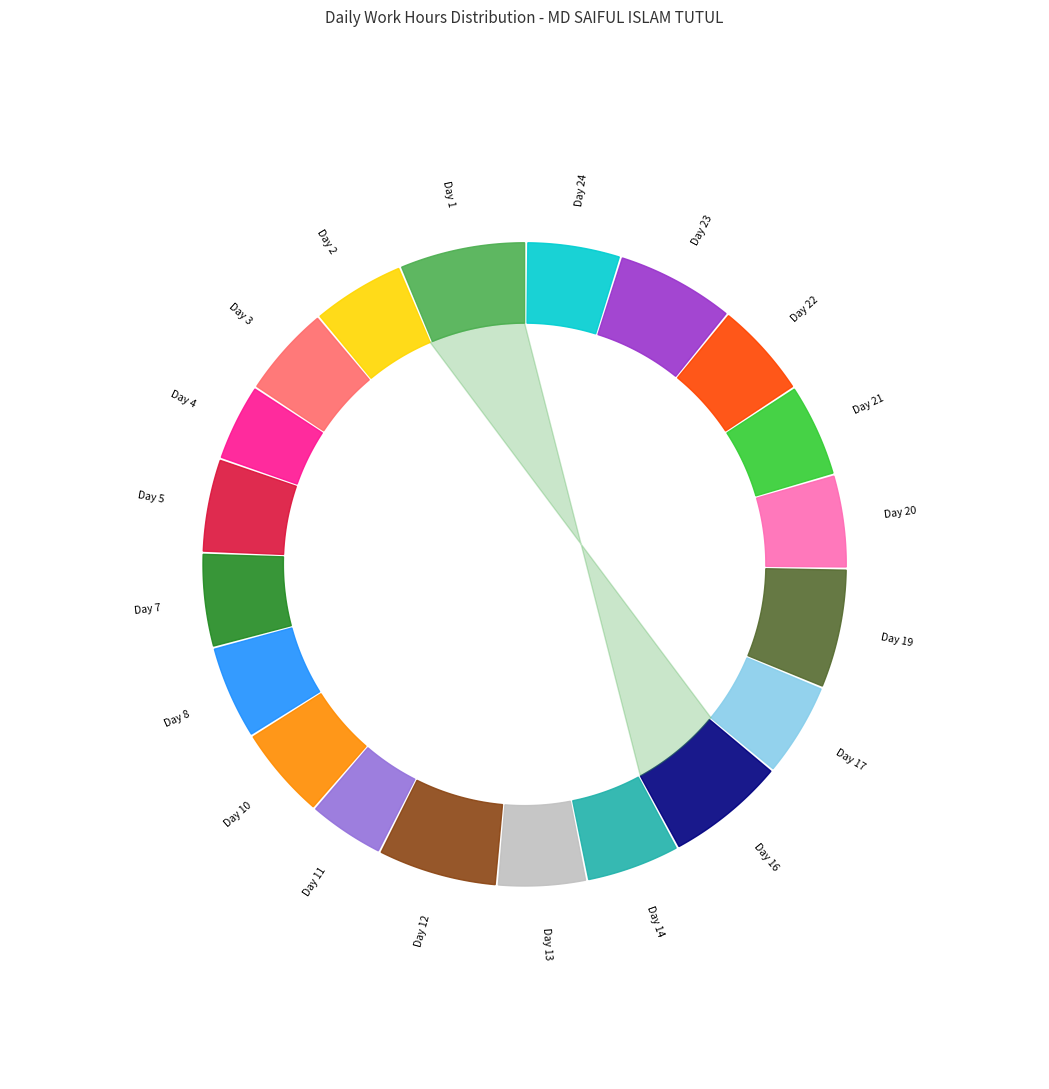

Is the sum of Day 4 and Day 24 greater than half?

No